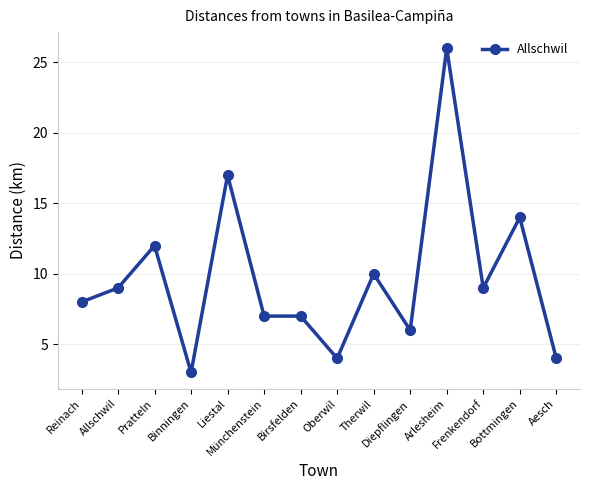

True or false: there are more than 1 points higher than both neighbors.

True